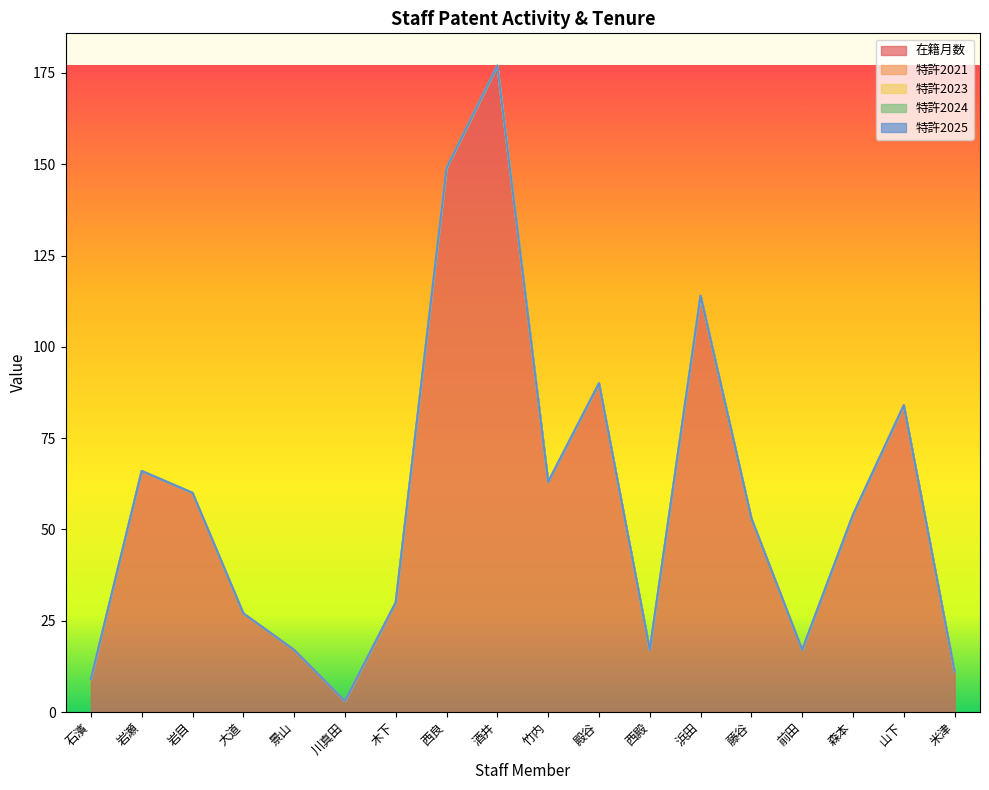

Between 米津 and 酒井, which is larger?

酒井